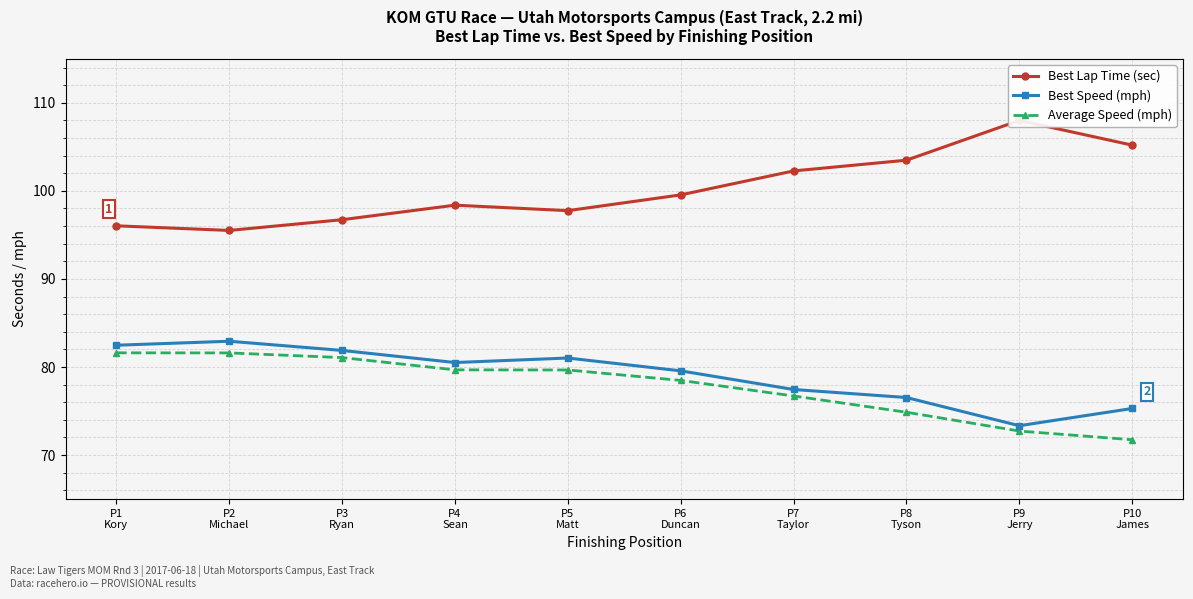

What is the highest value of the Best Lap Time (sec) series?

108.0